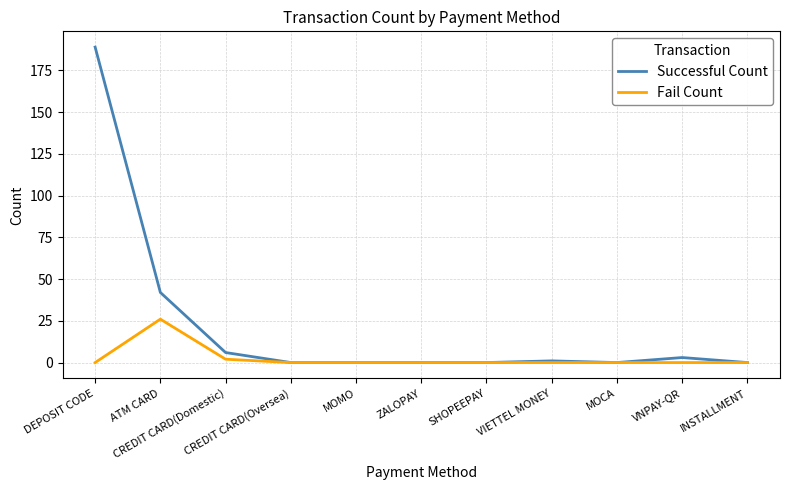

Which series has the largest range (max minus min)?

Successful Count